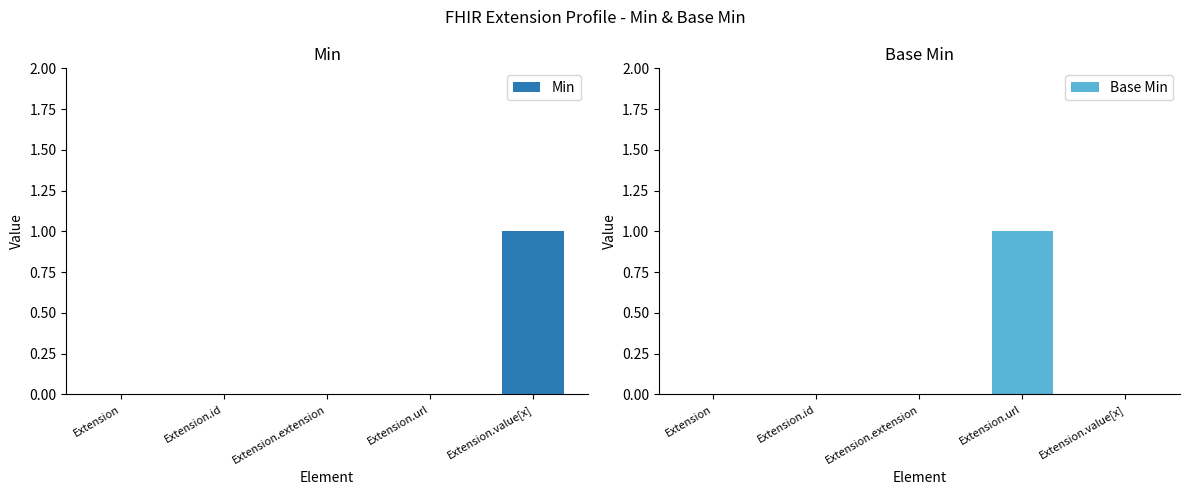

Reading right to left, extract all data points from this chart.

Min: Extension.value[x]=1	Extension.url=0	Extension.extension=0	Extension.id=0	Extension=0
Base Min: Extension.value[x]=0	Extension.url=1	Extension.extension=0	Extension.id=0	Extension=0